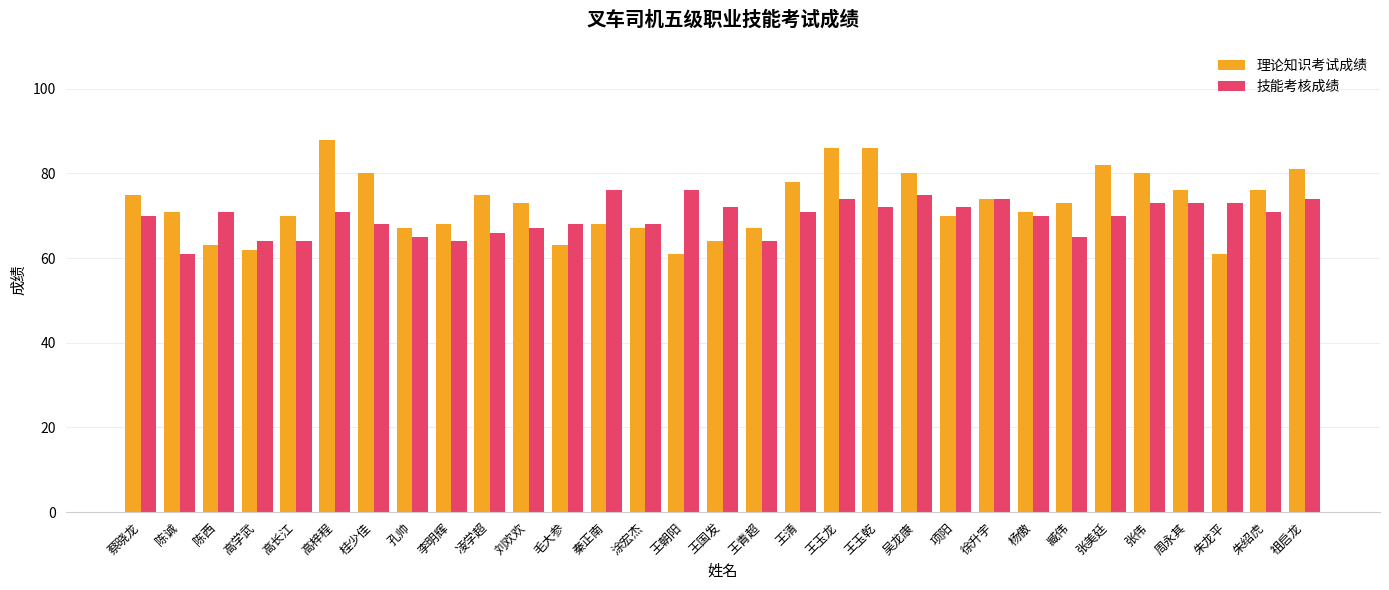

How many distinct data groups are displayed?

2